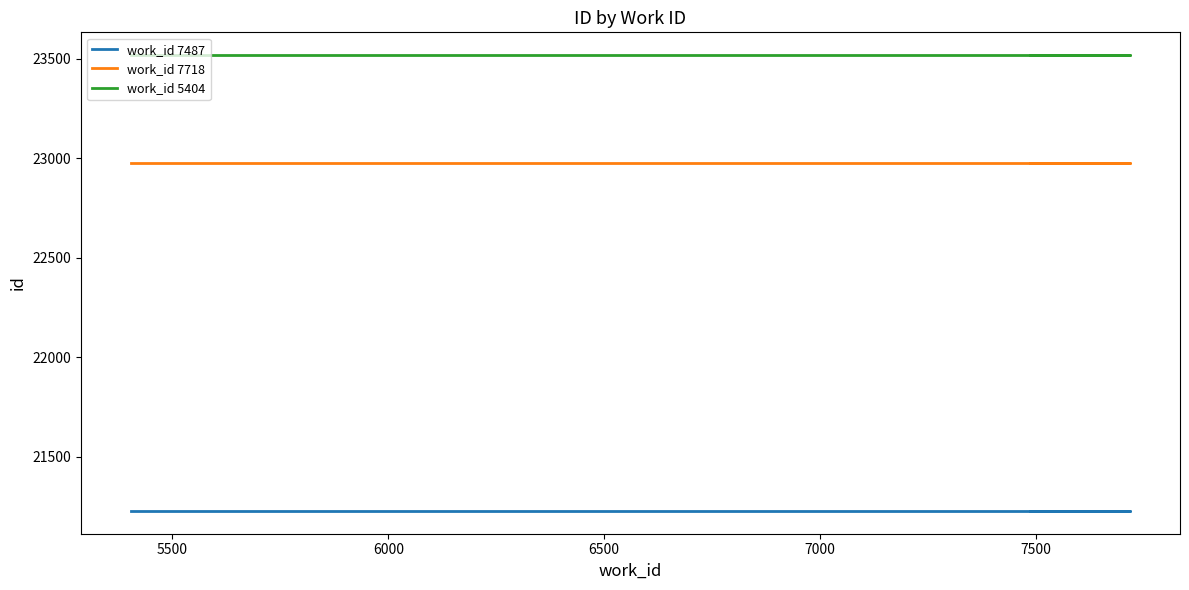

What is the value of the work_id 7487 point at the 3rd from the left?

21228